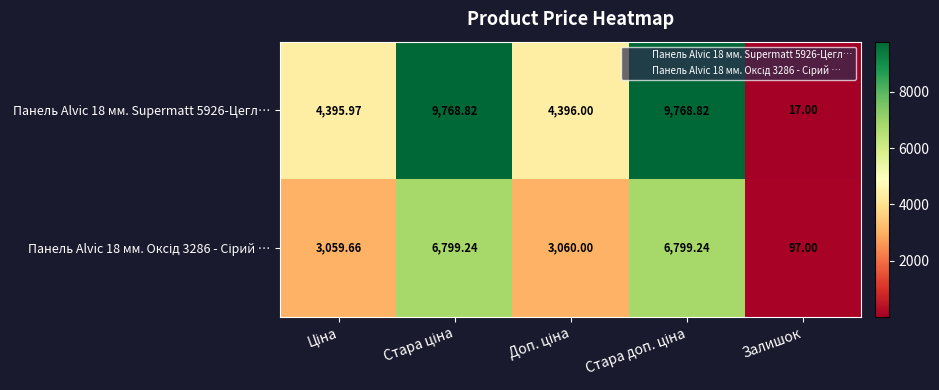

Which category has the lowest value across all series?

Залишок